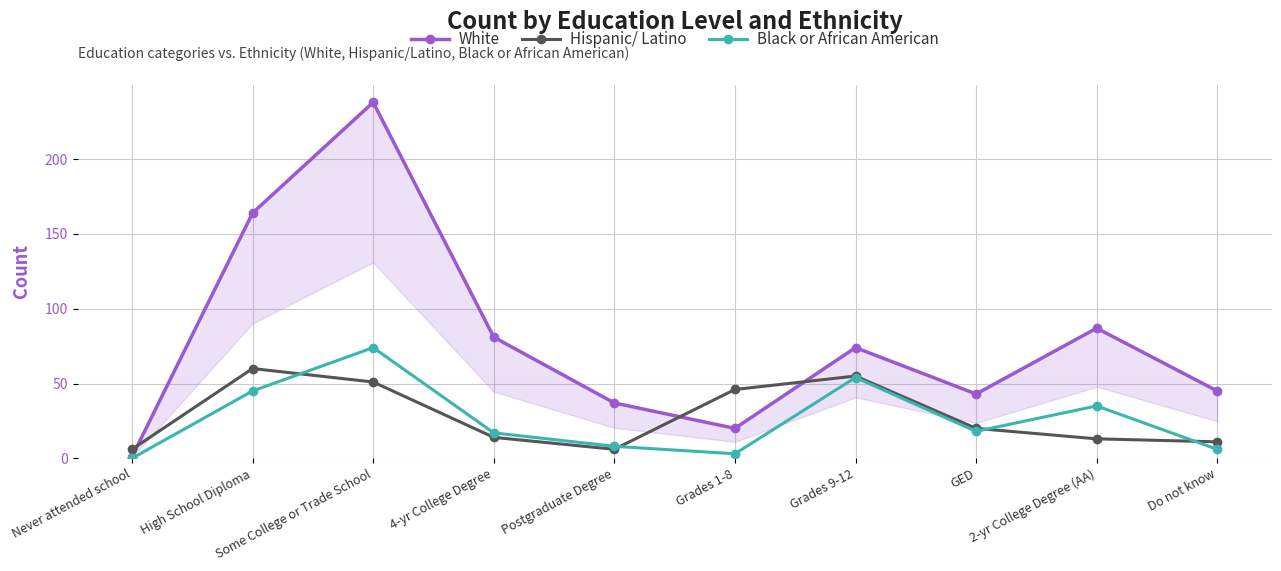

What is the spread (max minus min) of values at 2-yr College Degree (AA)?

74